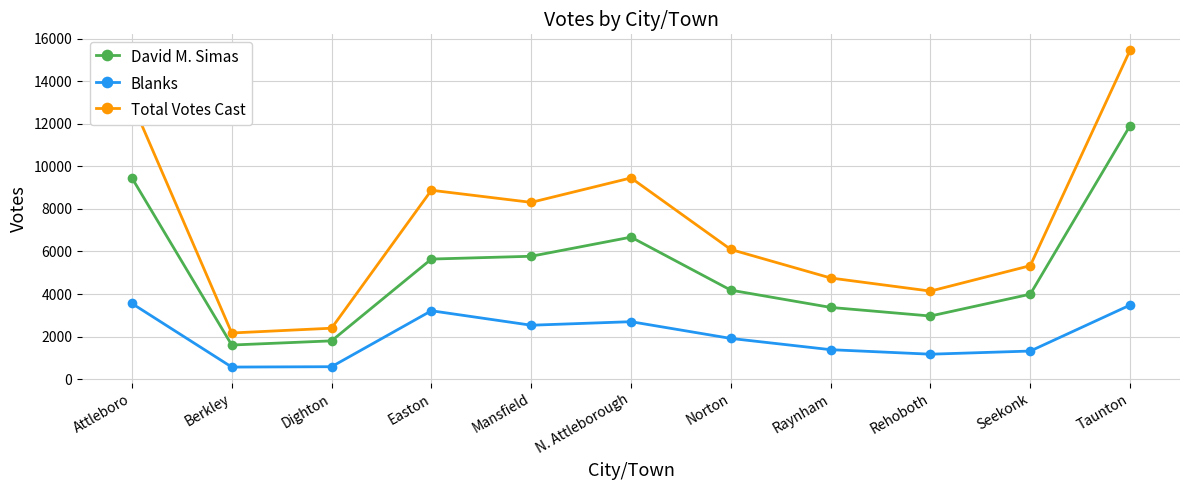

Rank the categories by Total Votes Cast value from highest to lowest.

Taunton, Attleboro, N. Attleborough, Easton, Mansfield, Norton, Seekonk, Raynham, Rehoboth, Dighton, Berkley